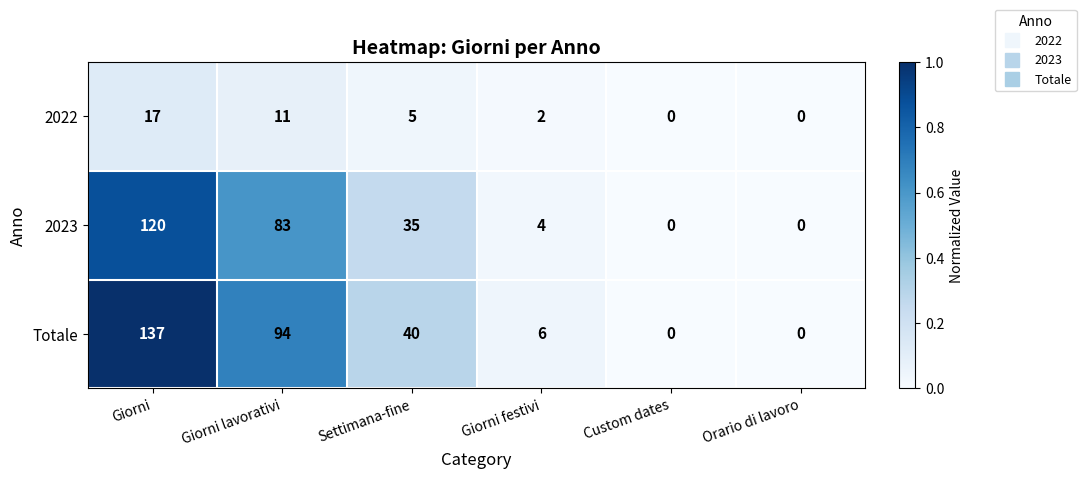

What is the sum of the 2022 values at Settimana-fine and Giorni festivi?

7